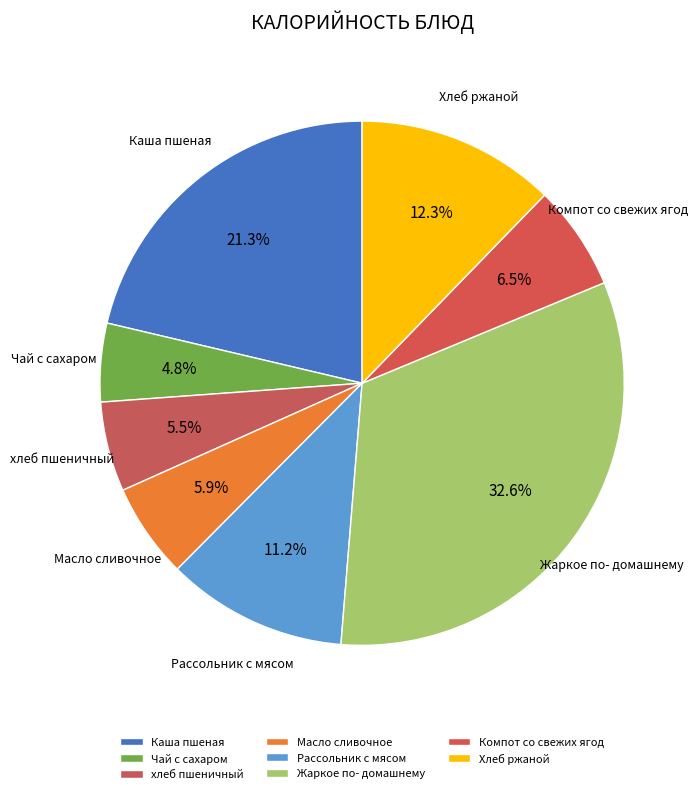

How many segments does this pie chart have?

8